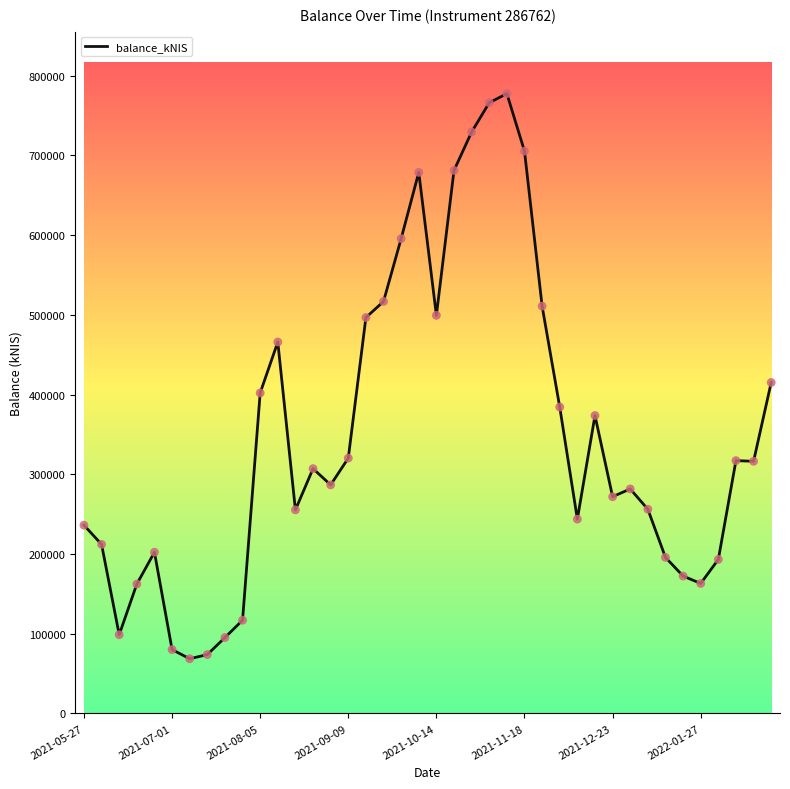

What is the smallest value displayed?

68583.4